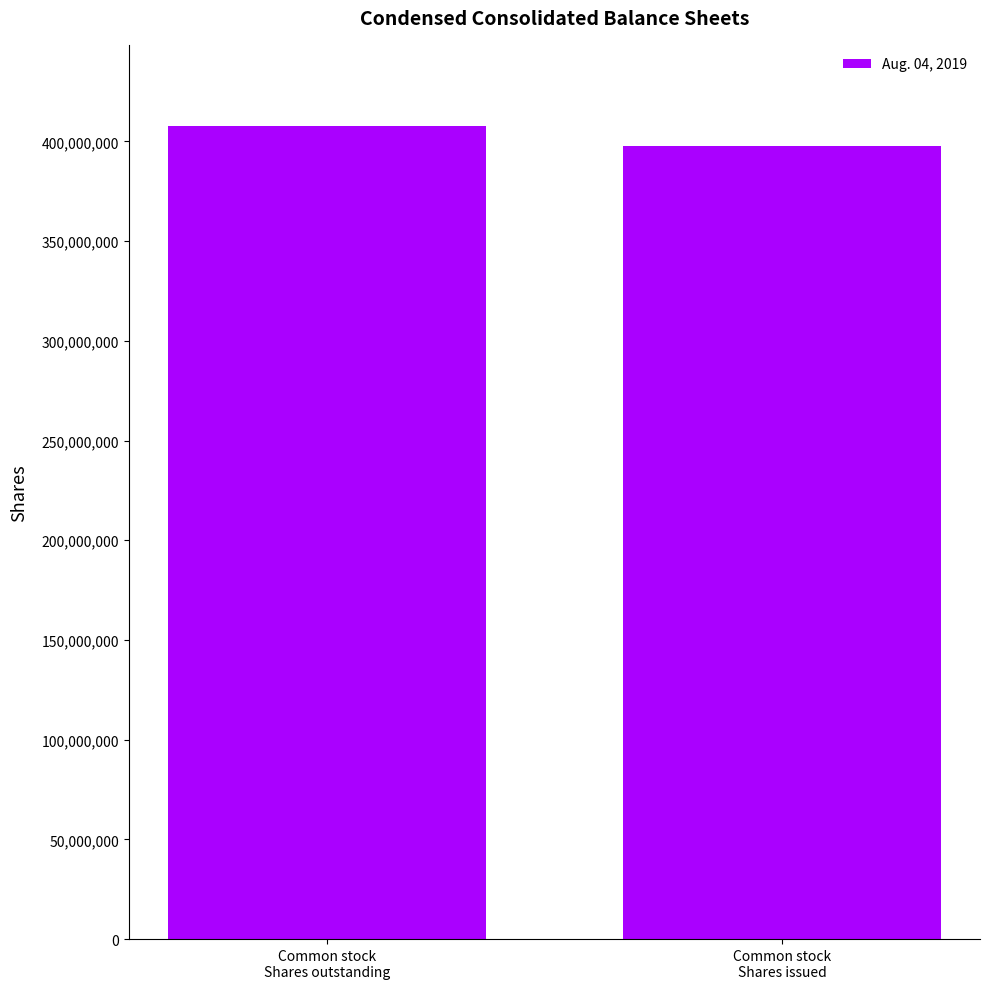

List the labels in order of value, smallest first.

Common stock
Shares issued, Common stock
Shares outstanding